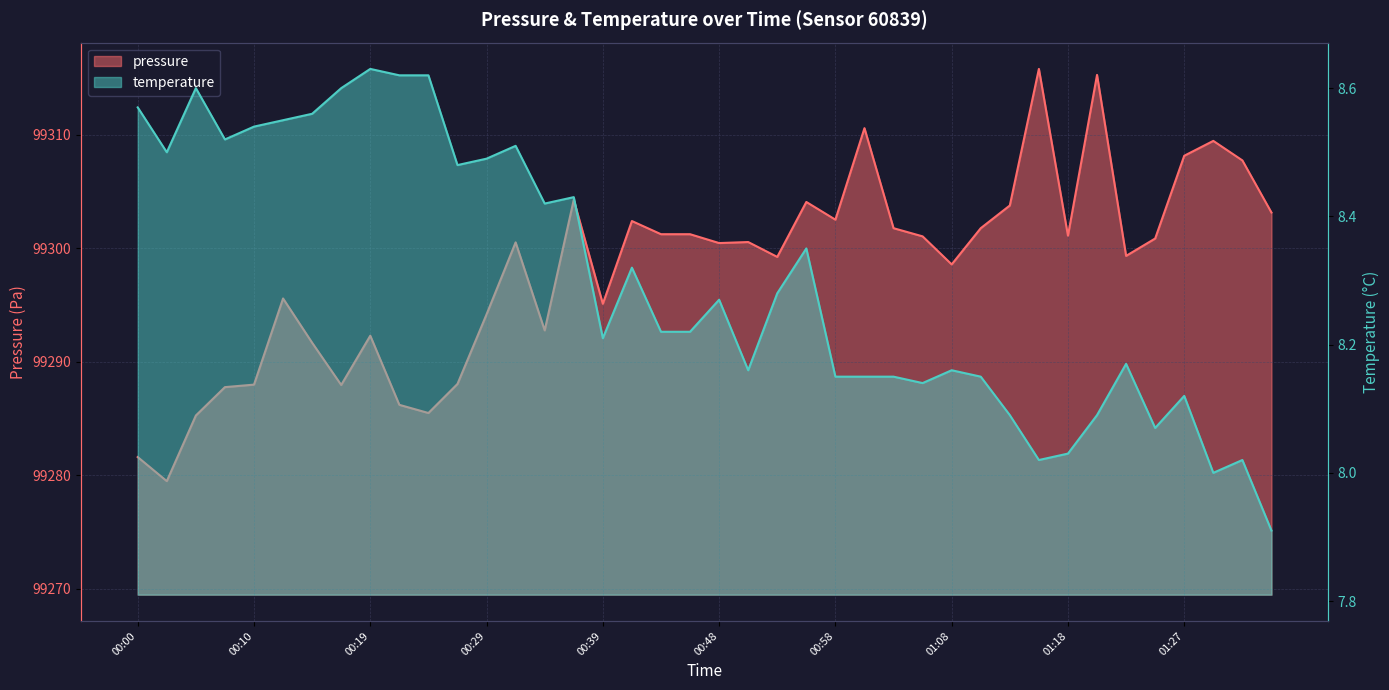

Where does the temperature series first go above 8?

00:00